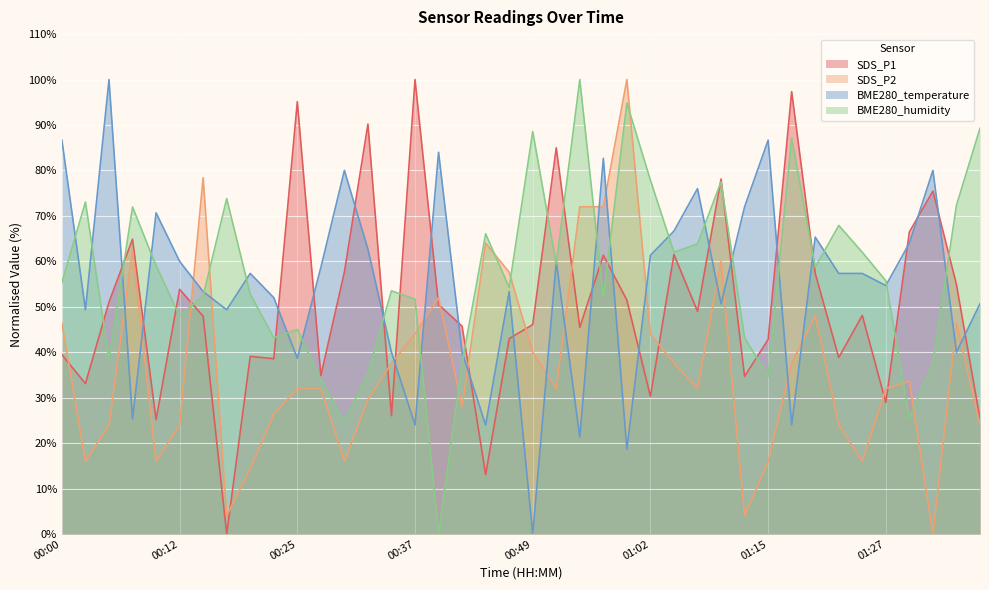

What position from the right is 00:10?

36